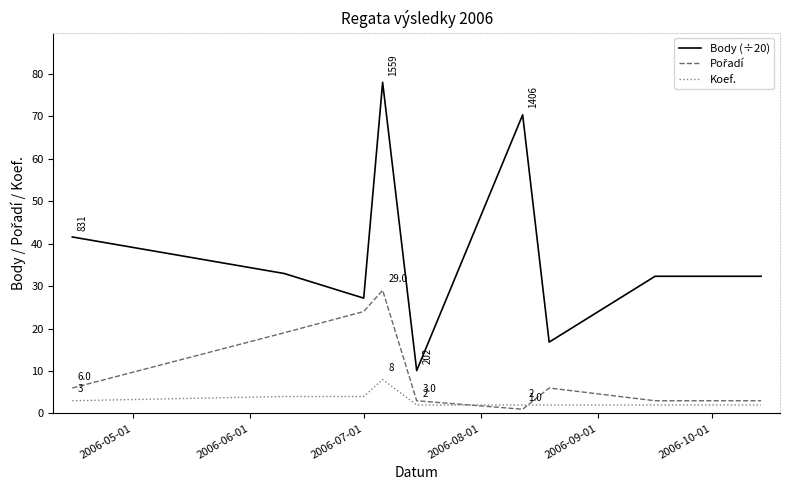

What is the maximum value for Koef.?

8.0